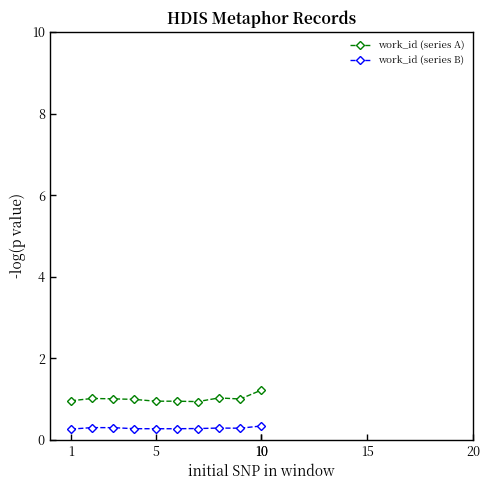

List the series in order of their peak value, lowest first.

work_id (series B), work_id (series A)